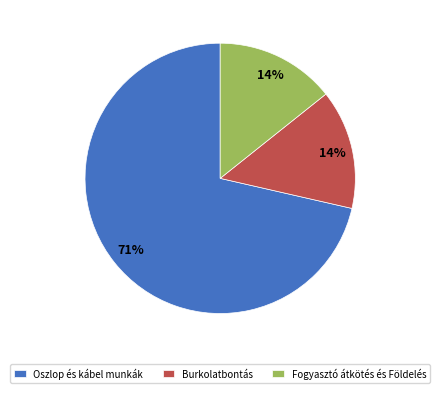

Combined, do Burkolatbontás and Fogyasztó átkötés és Földelés account for over 50%?

No